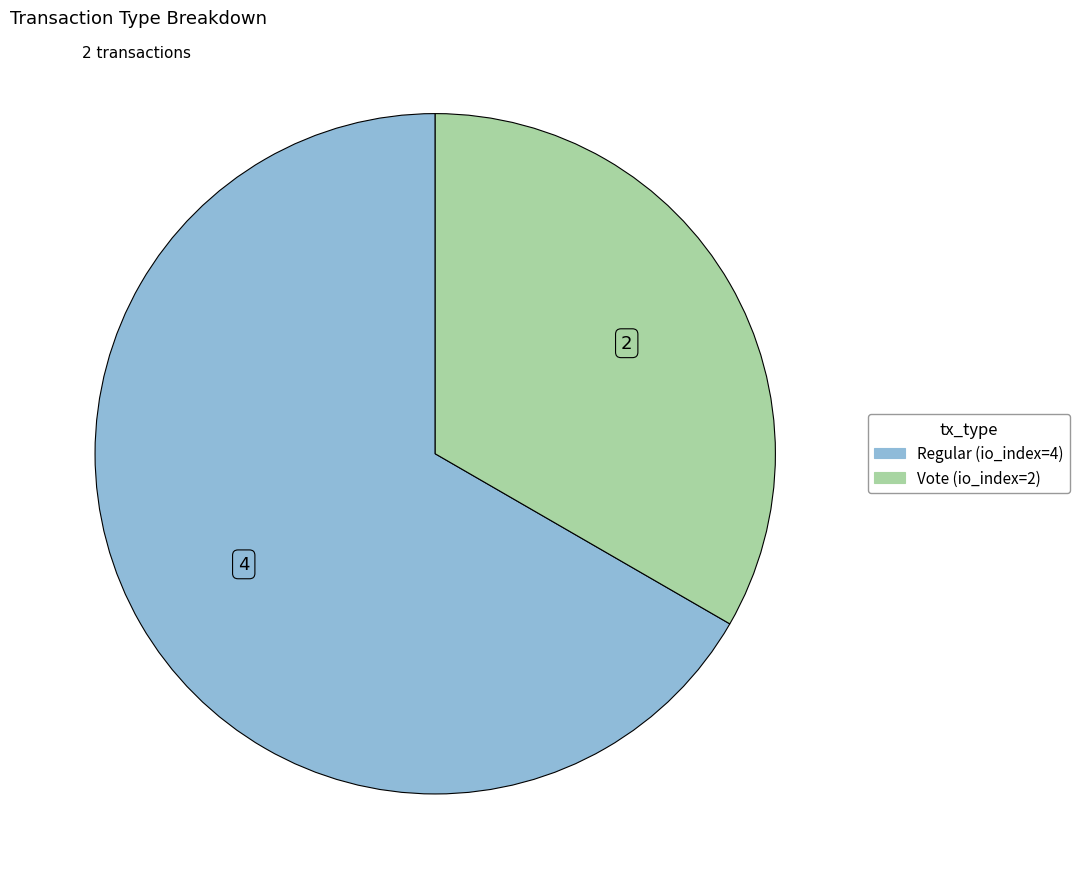

The Vote (io_index=2) slice represents 43% of the pie. True or false?

False